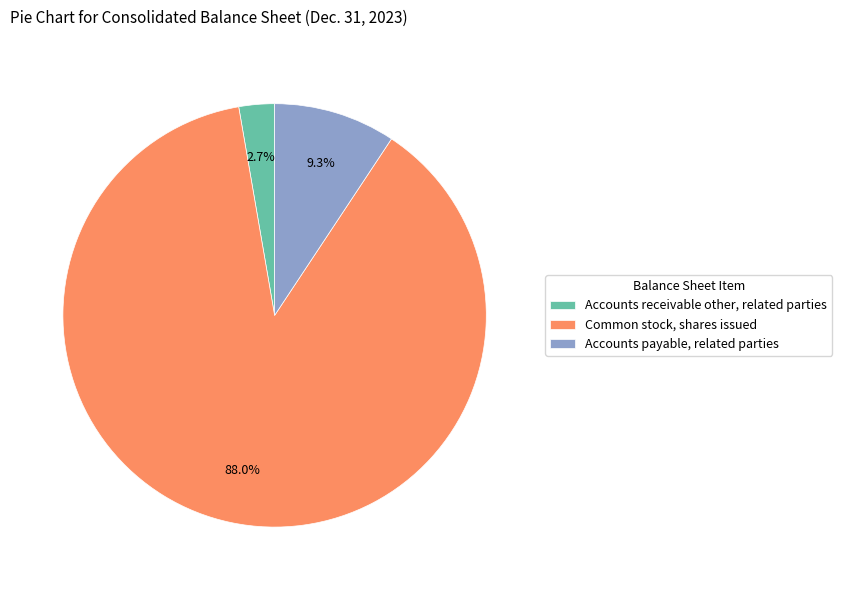

Which has a higher value, Accounts receivable other, related parties or Common stock, shares issued?

Common stock, shares issued